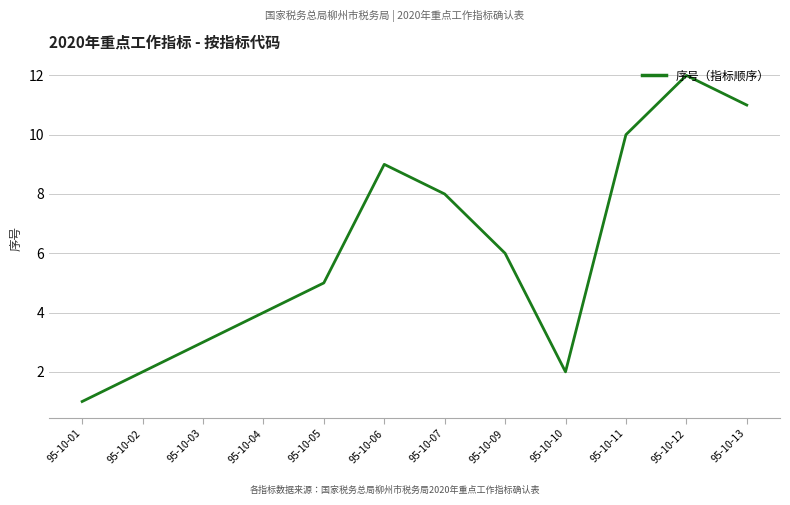

What is the maximum value shown in the chart?

12